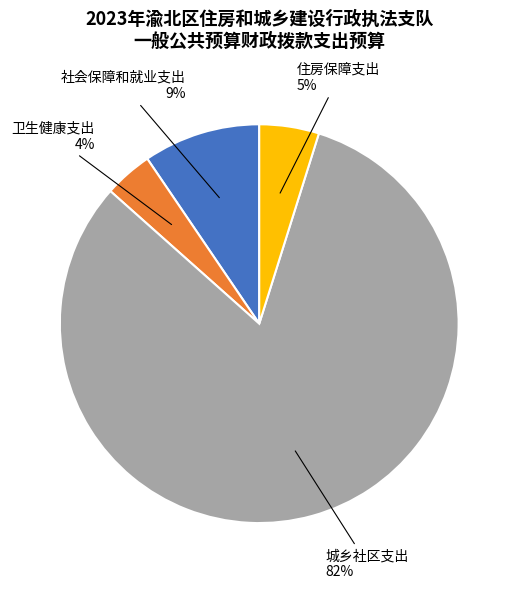

Is there any slice that represents more than half of the pie?

Yes